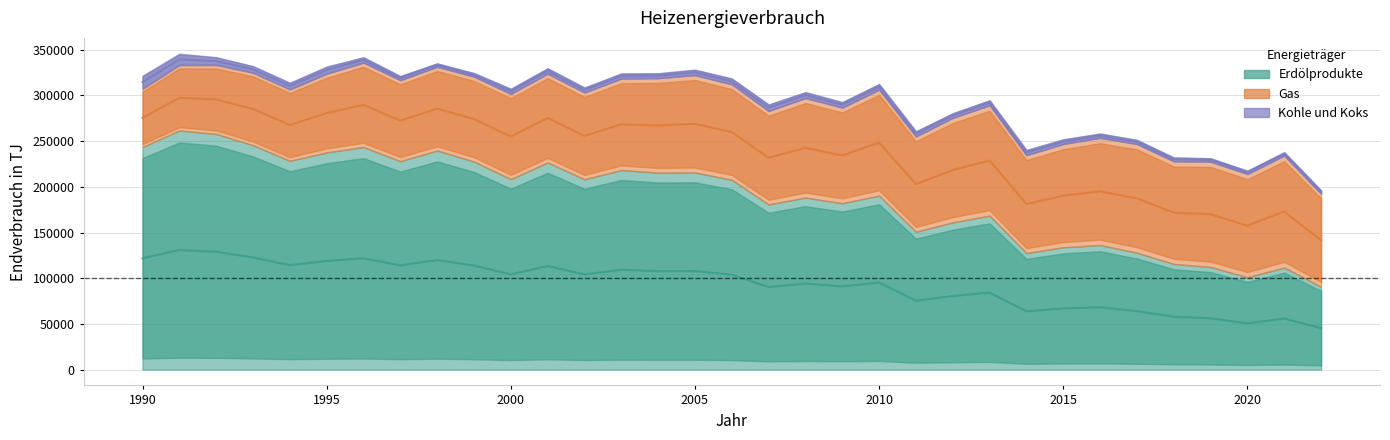

How many categories are shown in the chart?

33